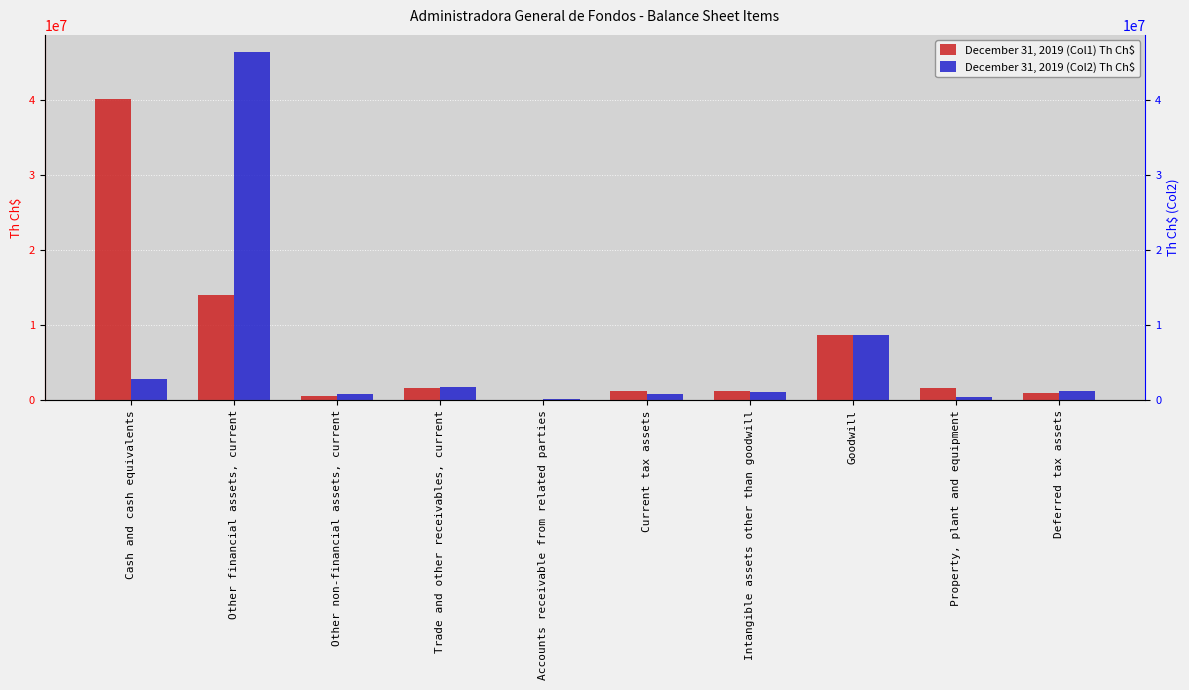

Which has a higher value, Other non-financial assets, current or Trade and other receivables, current?

Trade and other receivables, current